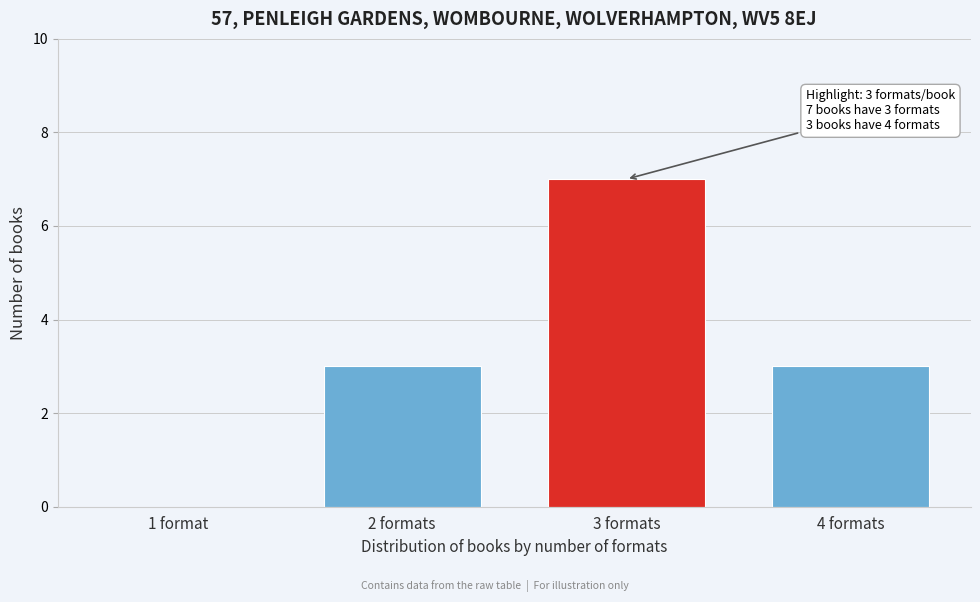

Reading left to right, extract all data points from this chart.

1 format=0	2 formats=3	3 formats=7	4 formats=3